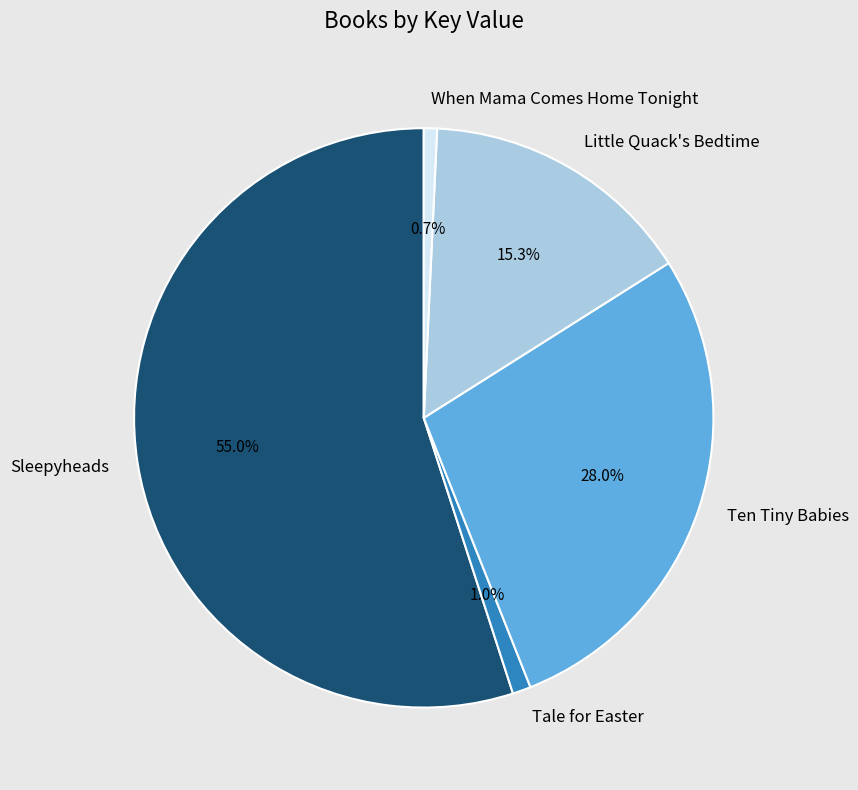

How many segments does this pie chart have?

5